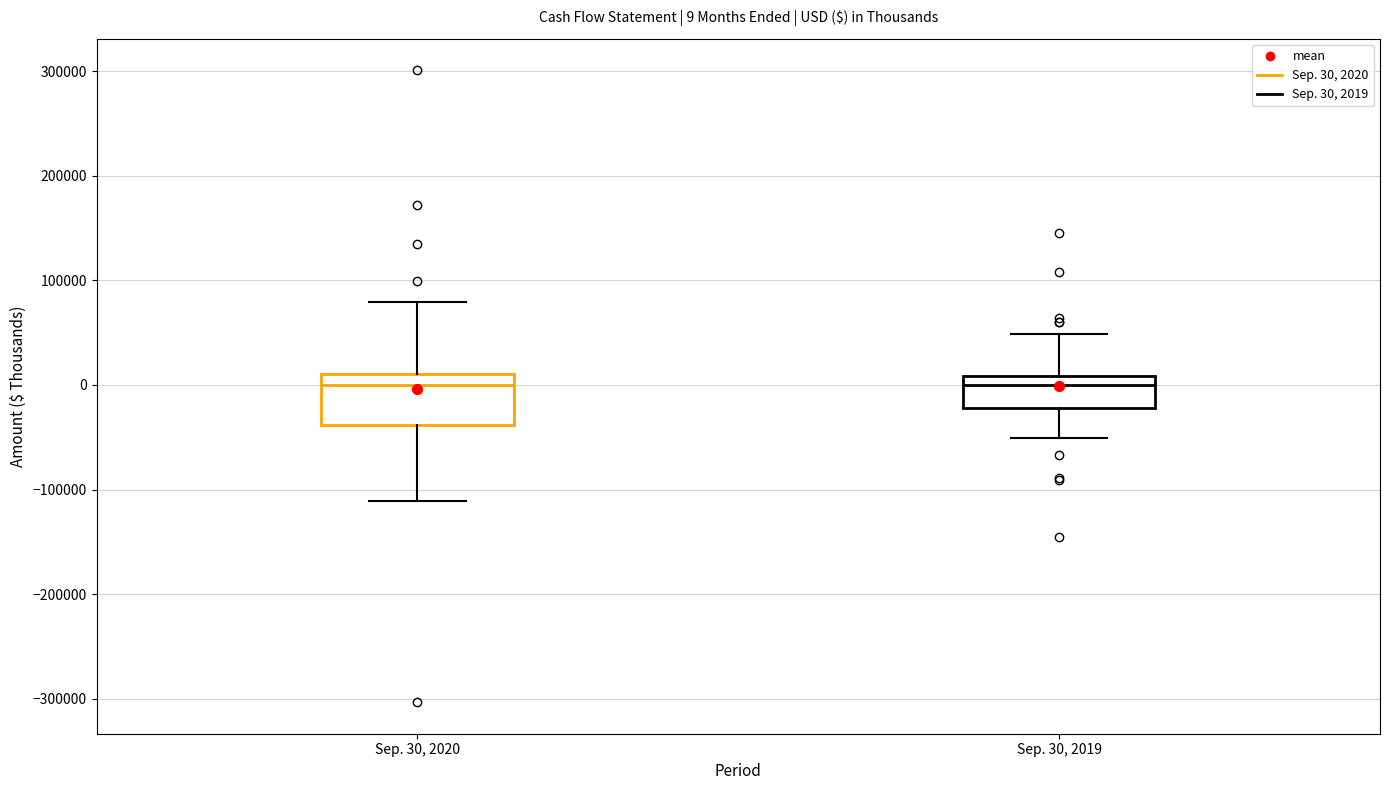

Which box is the tallest, from its lower edge to its upper edge?

Sep. 30, 2020